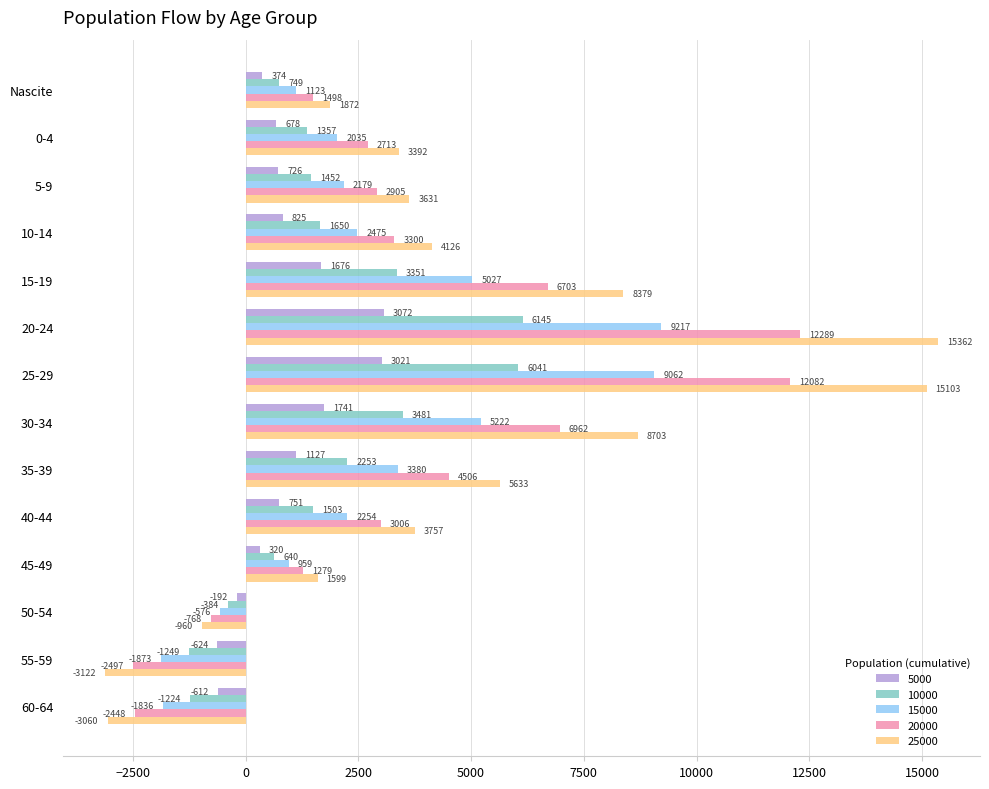

What are all the series names shown in the legend?

5000, 10000, 15000, 20000, 25000